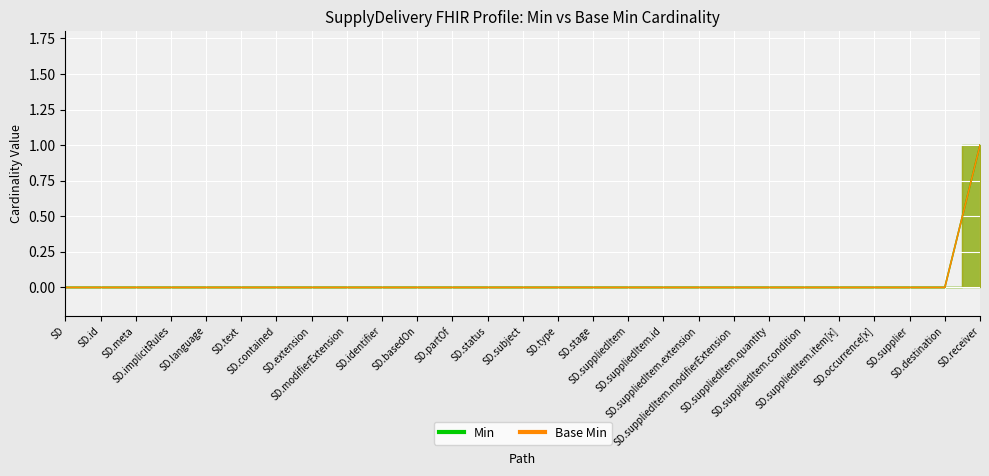

The Min series shows 0 at SD.stage. True or false?

True